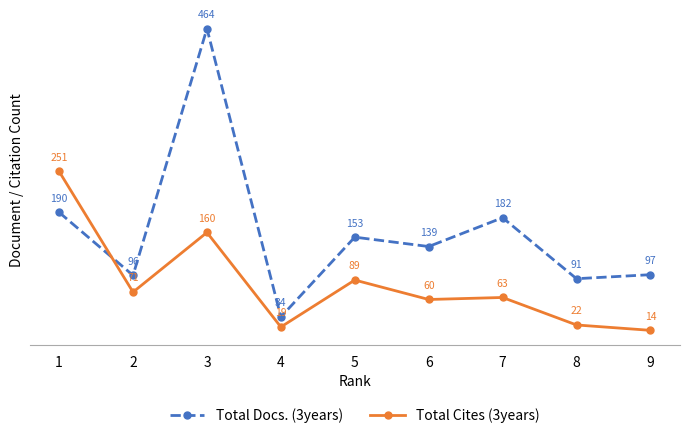

Reading left to right, what are all the values shown in this chart?

Total Docs. (3years): 190	96	464	34	153	139	182	91	97
Total Cites (3years): 251	71	160	19	89	60	63	22	14